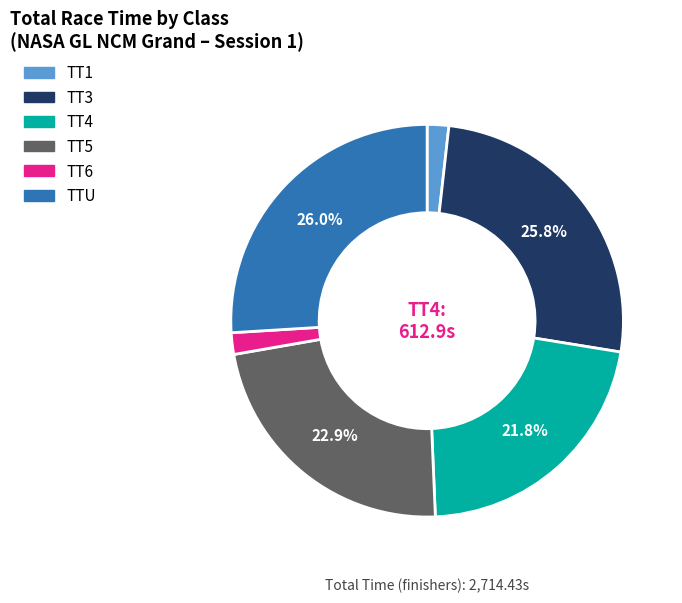

How much of the chart is everything except TT3?

74.2%